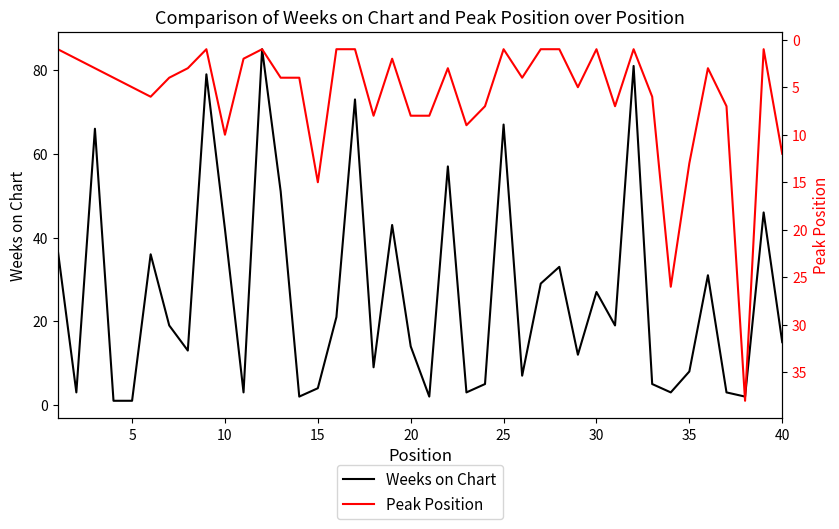

What are all the series names shown in the legend?

Weeks on Chart, Peak Position